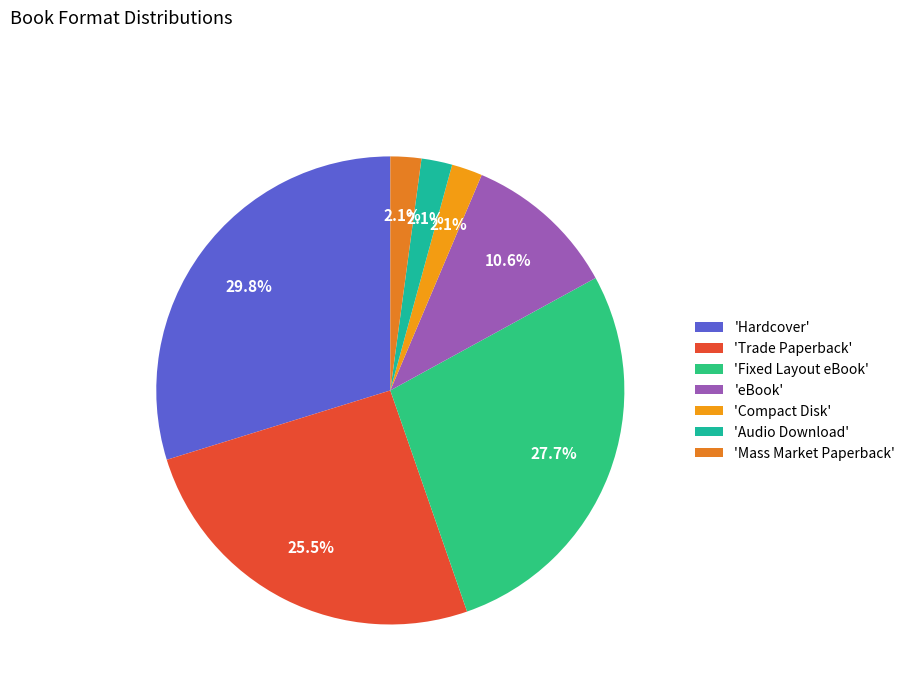

Rank the categories by value from lowest to highest.

Compact Disk, Audio Download, Mass Market Paperback, eBook, Trade Paperback, Fixed Layout eBook, Hardcover